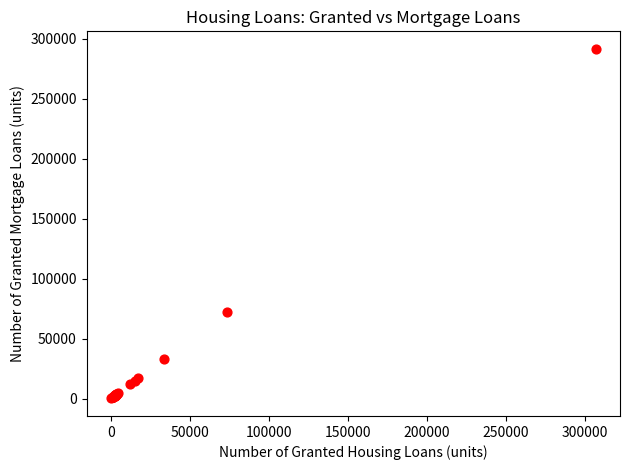

What Y value in the scatter plot is closest to 145822?

72093